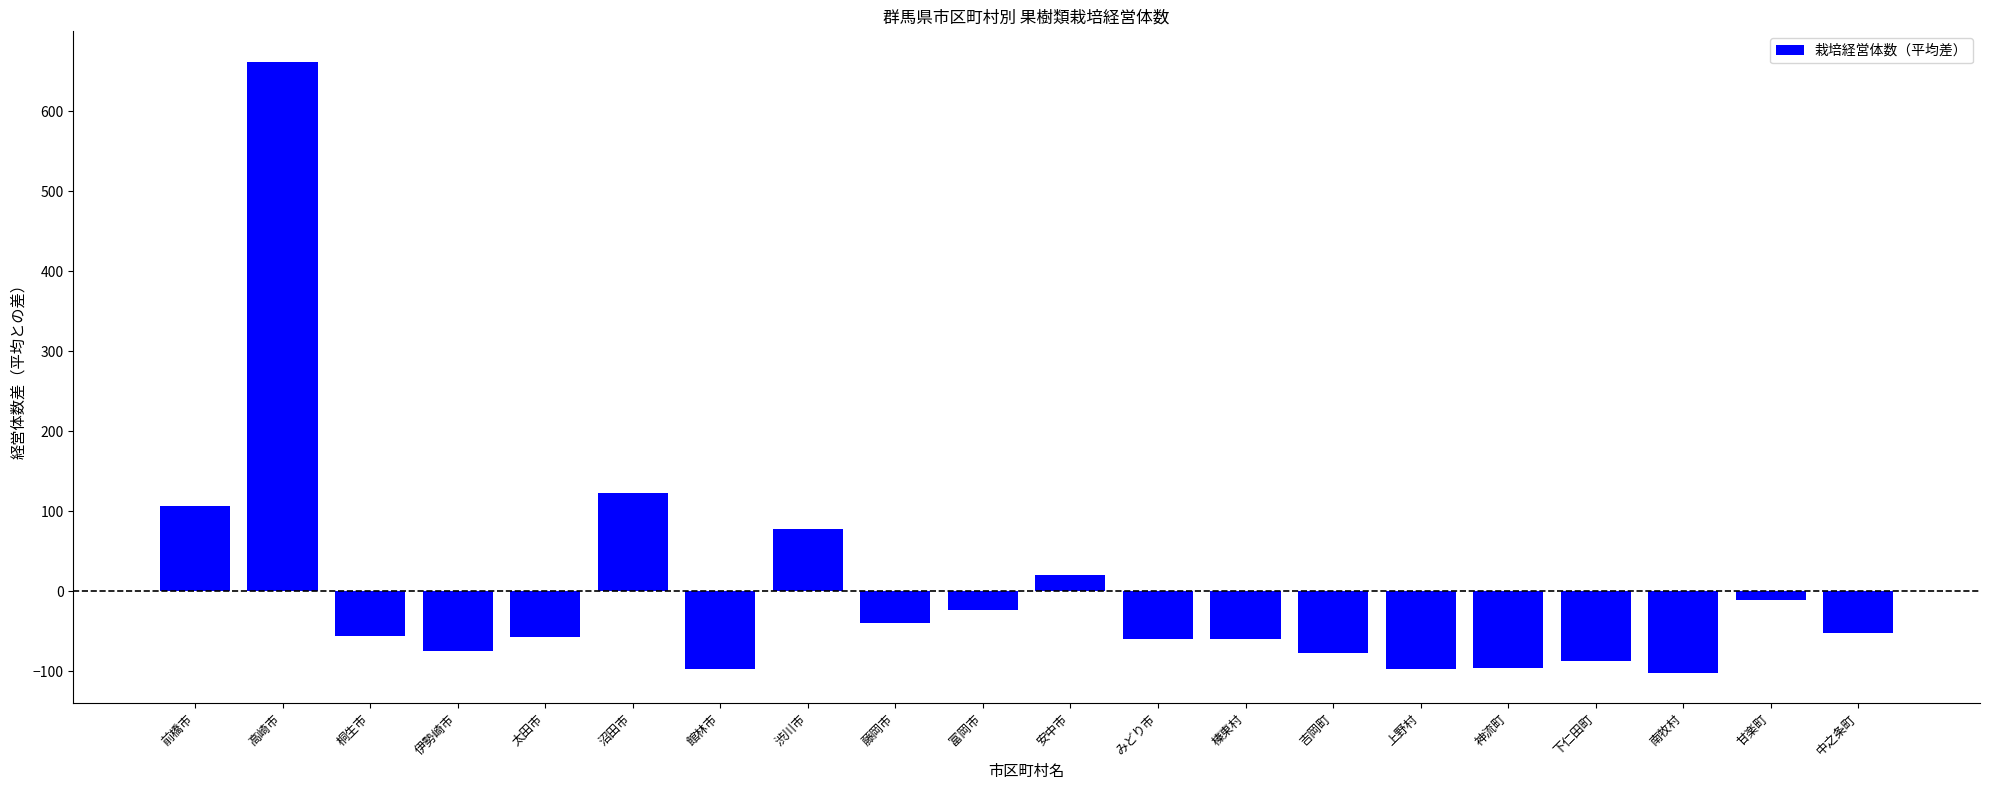

Is it true that the value at 榛東村 is -59.6?

True